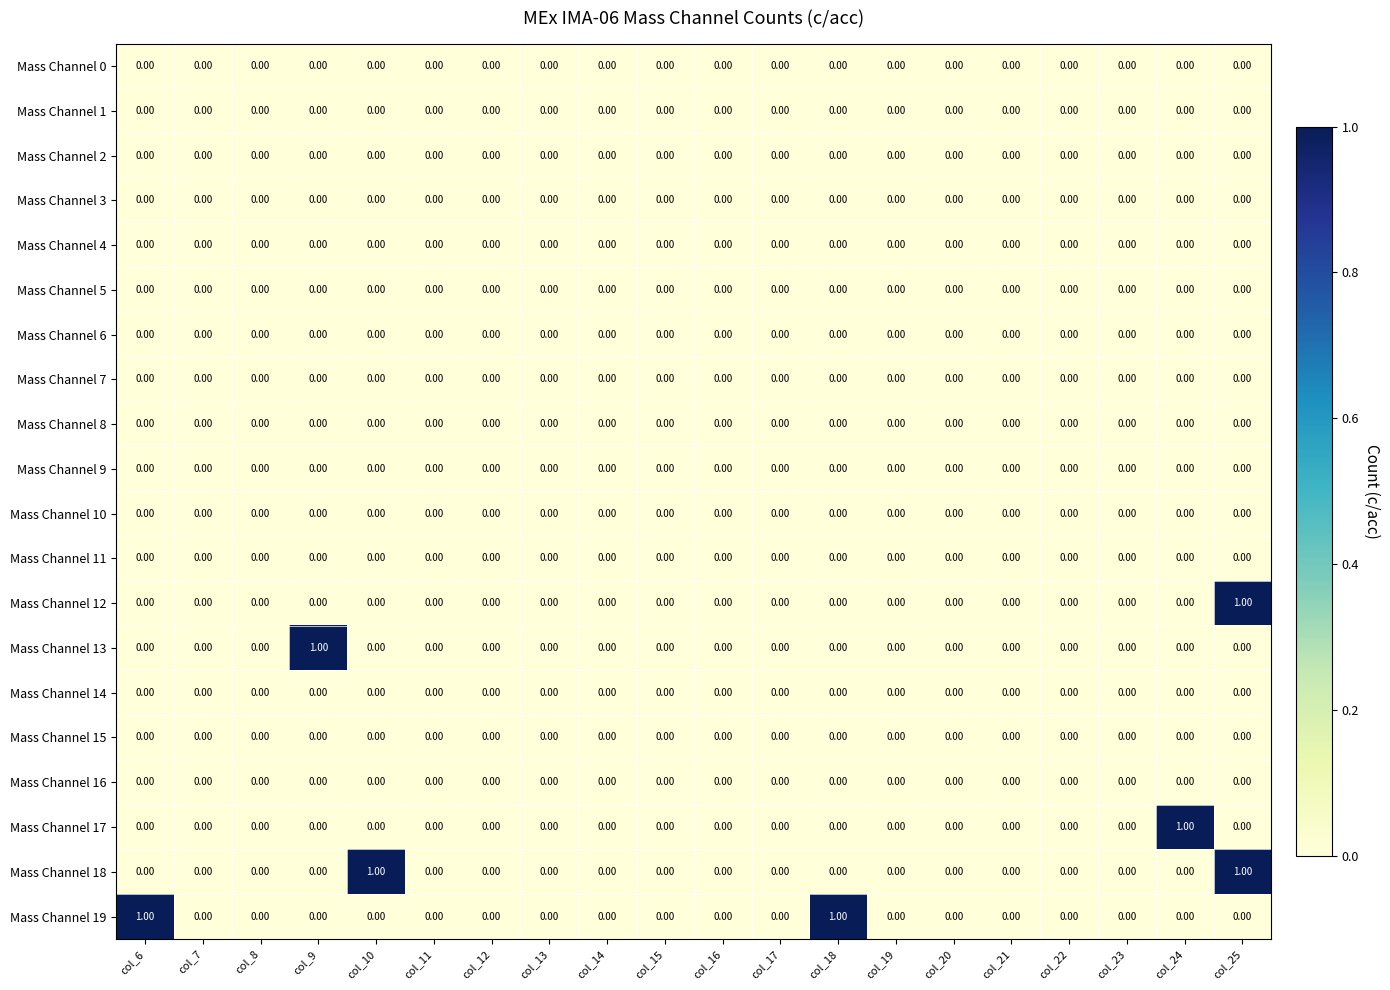

Between col_7 and col_24, which series saw the biggest shift?

Mass Channel 17